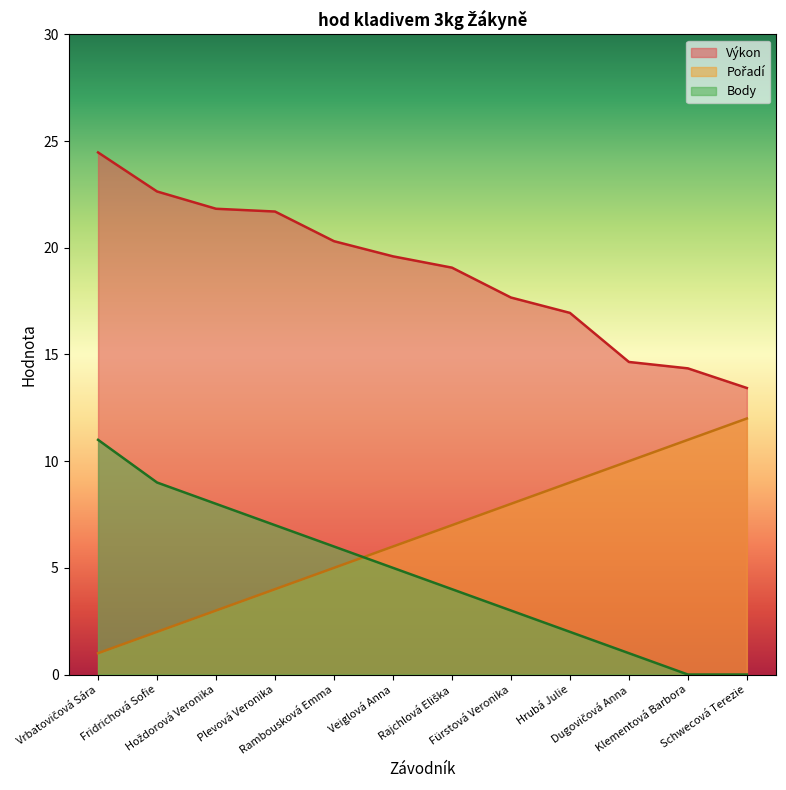

Read the Pořadí value at Rajchlová Eliška.

7.0